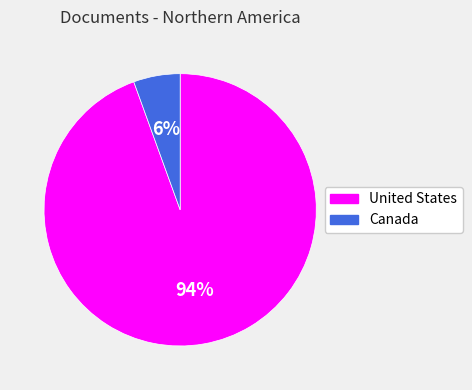

Which slice represents more than half of the pie?

United States